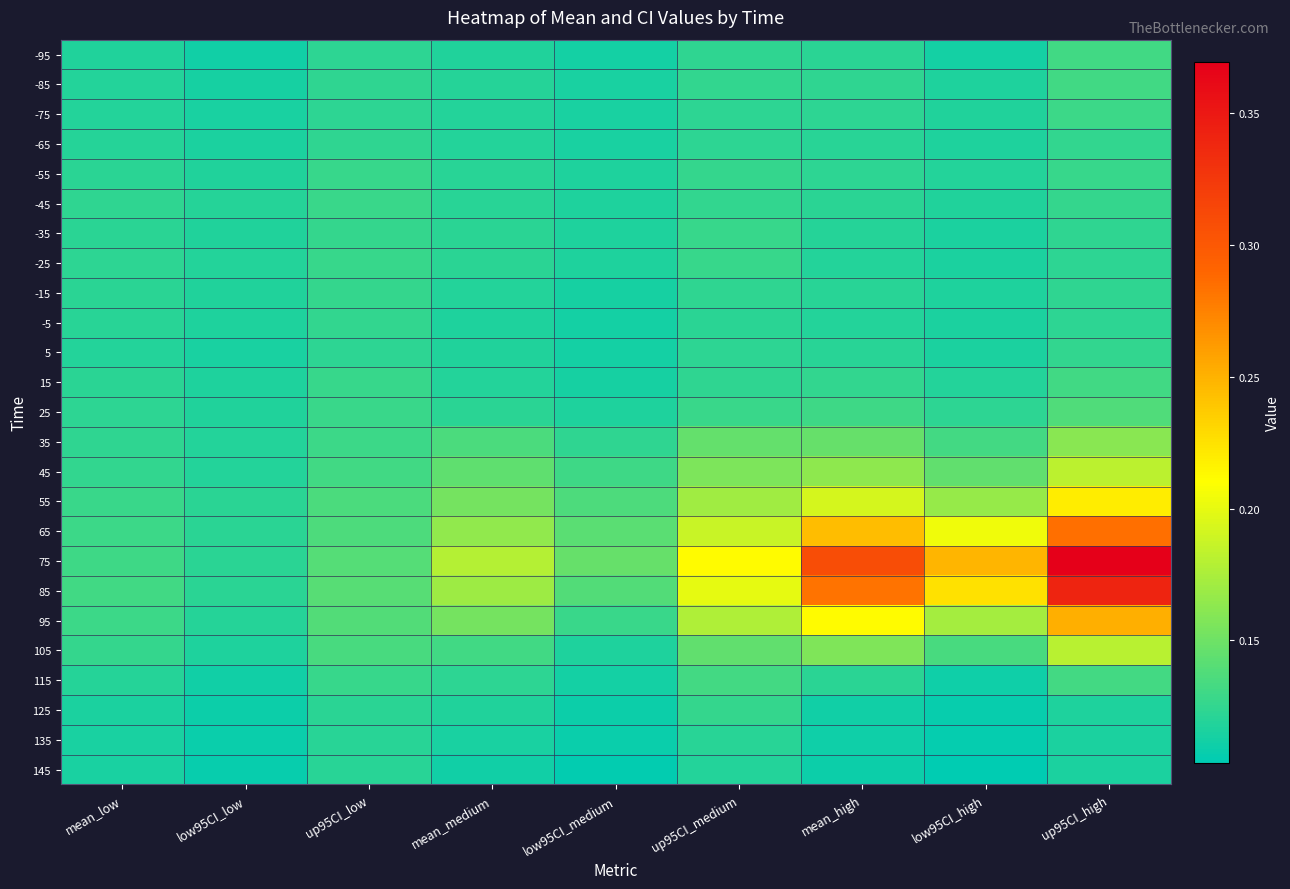

Between low95CI_medium and low95CI_high, which is larger?

low95CI_high